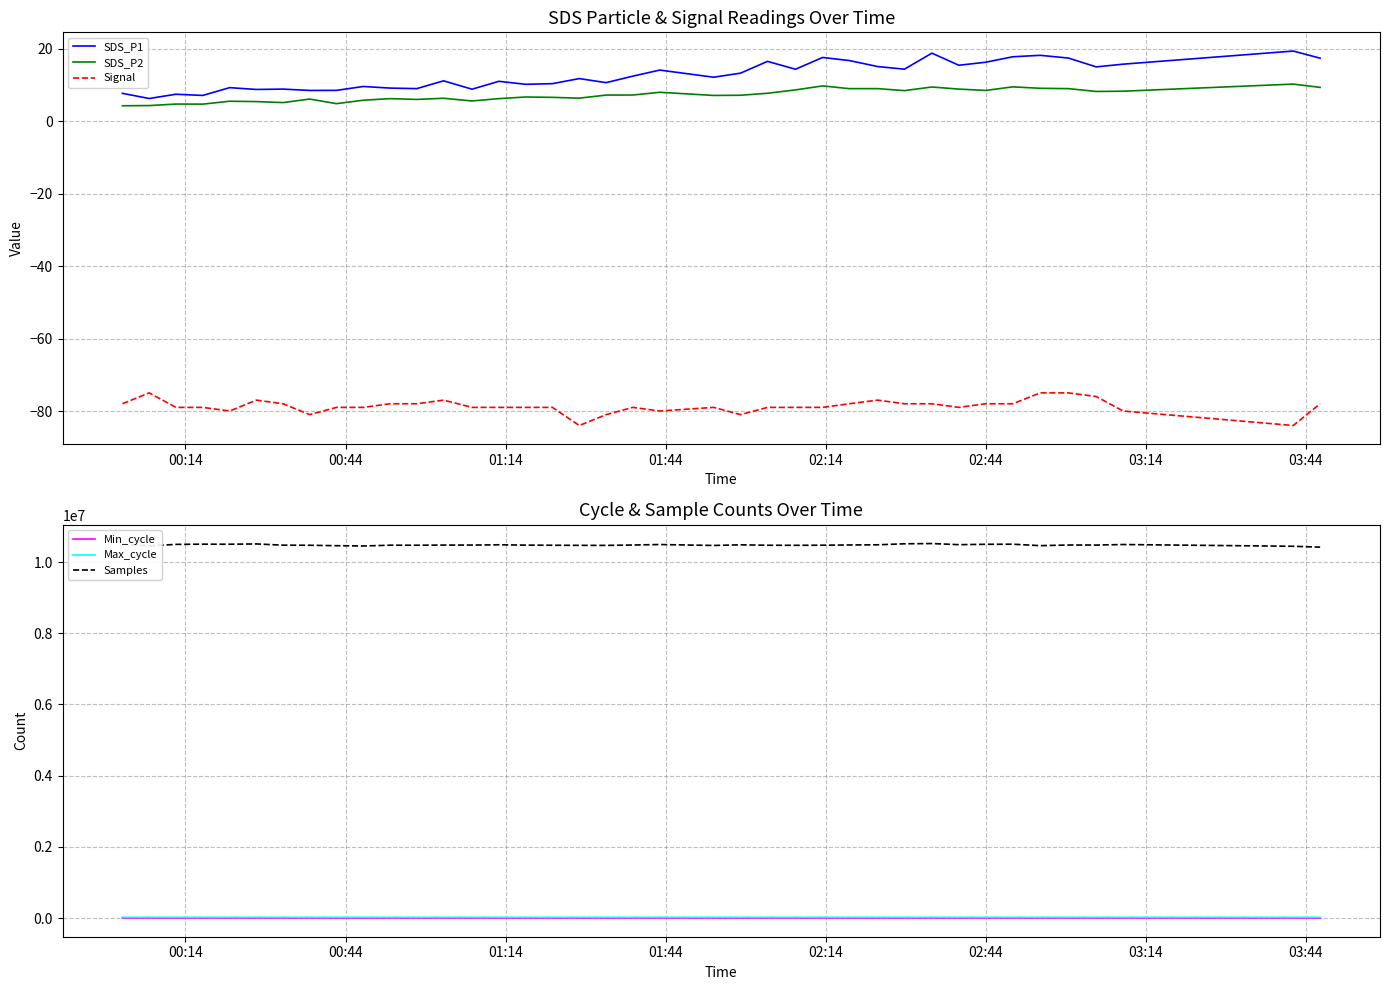

What are all the series names shown in the legend?

SDS_P1, SDS_P2, Signal, Min_cycle, Max_cycle, Samples